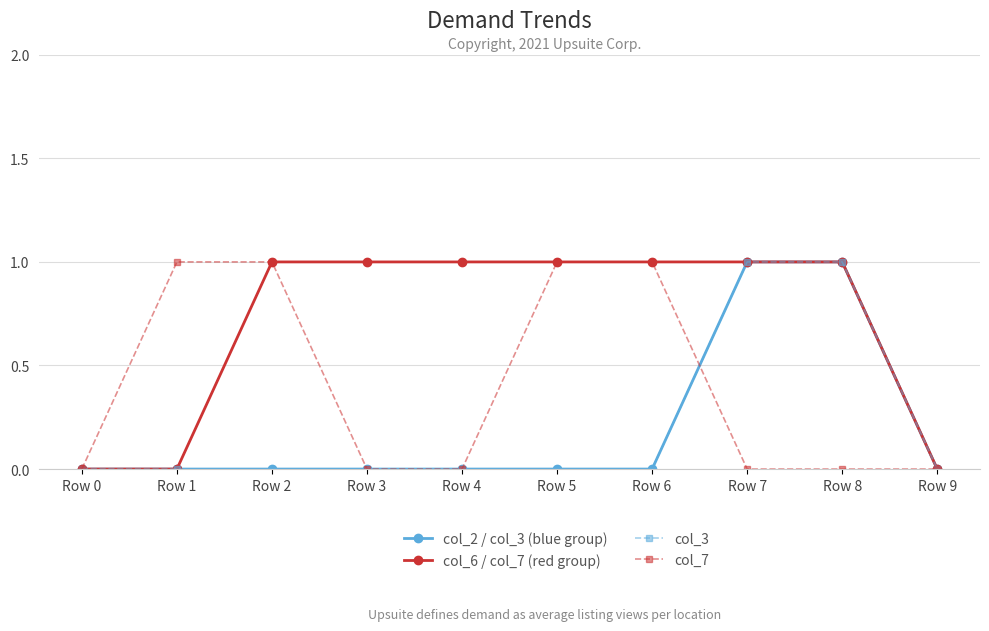

Is it true that col_7 equals 0 at Row 7?

True